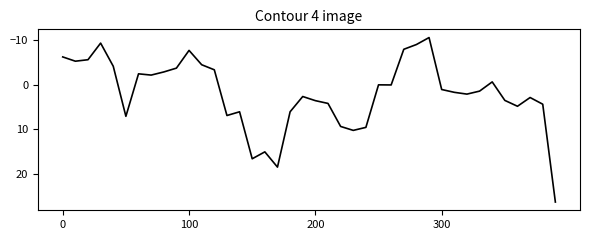

Is this an area chart (filled region under the line)?

No